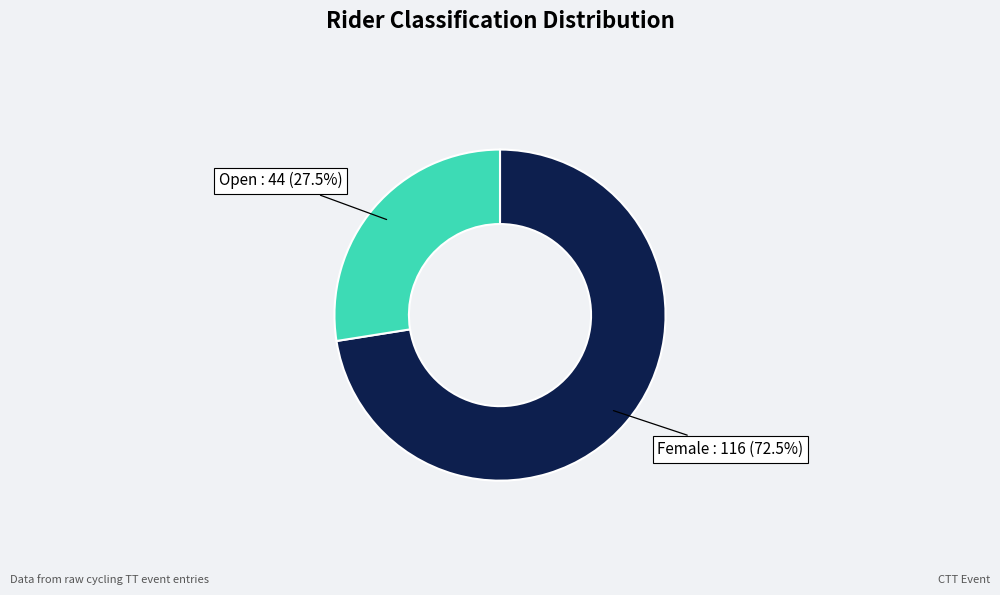

Does any single category account for the majority?

Yes